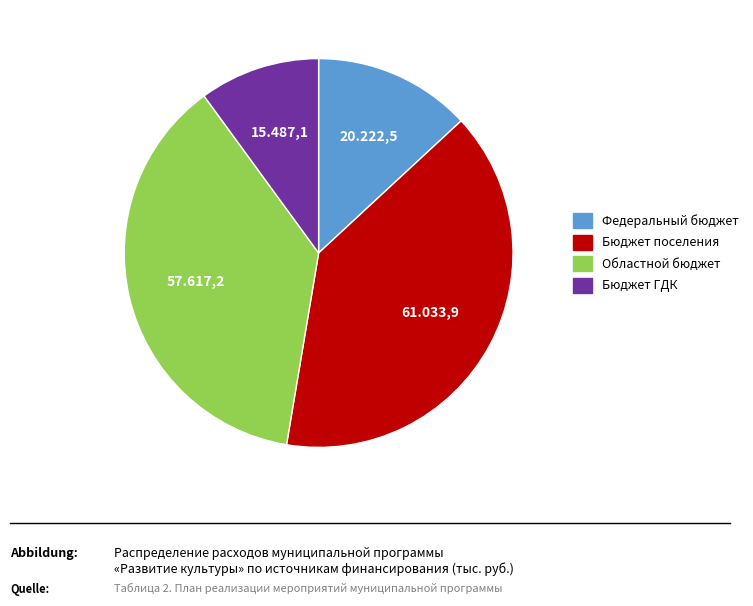

Approximately how many times larger is the value at Бюджет поселения compared to Областной бюджет?

1.1